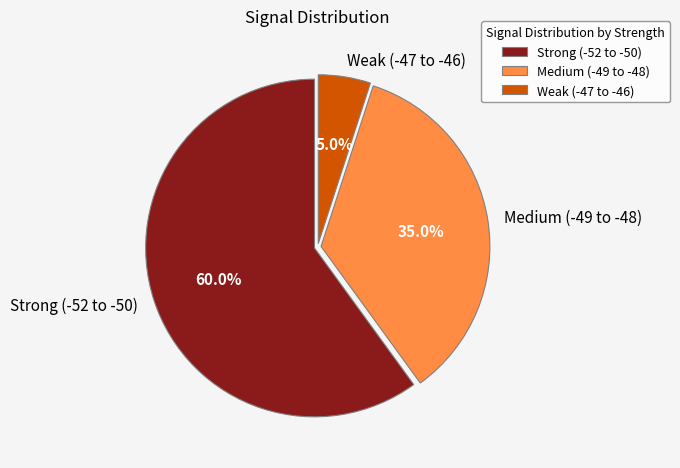

How many slices are in this pie chart?

3